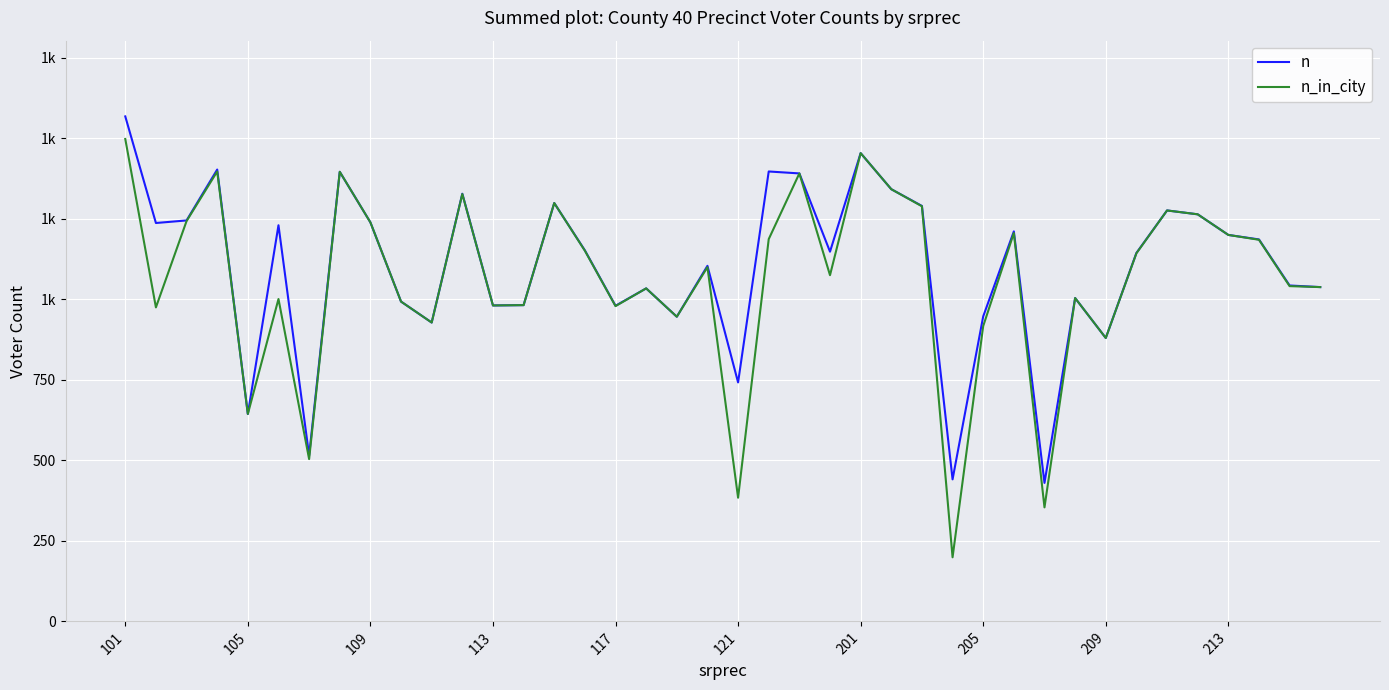

What are all the series names shown in the legend?

n, n_in_city